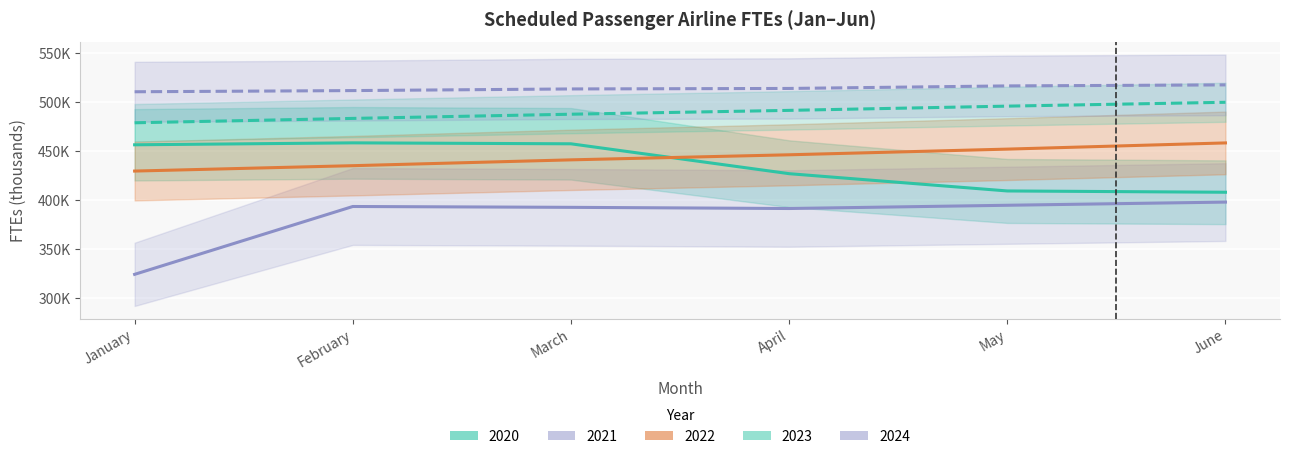

How many values in the 2022 series exceed 446014?

2